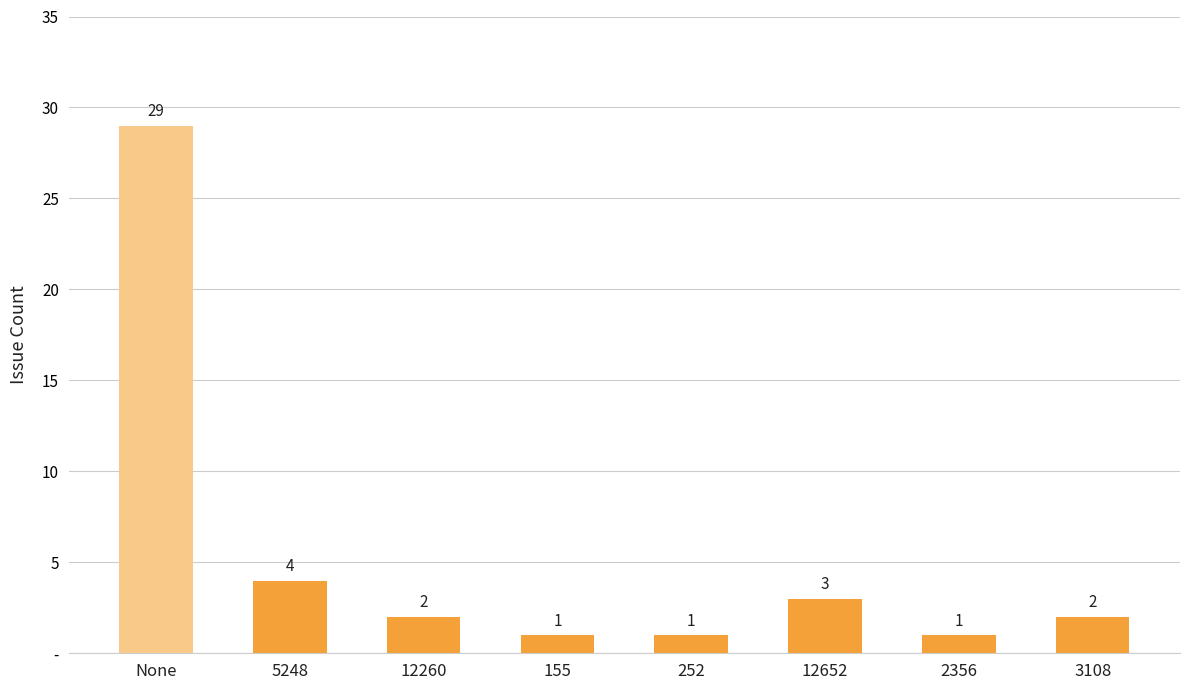

What is the difference between the second highest and minimum values?

3